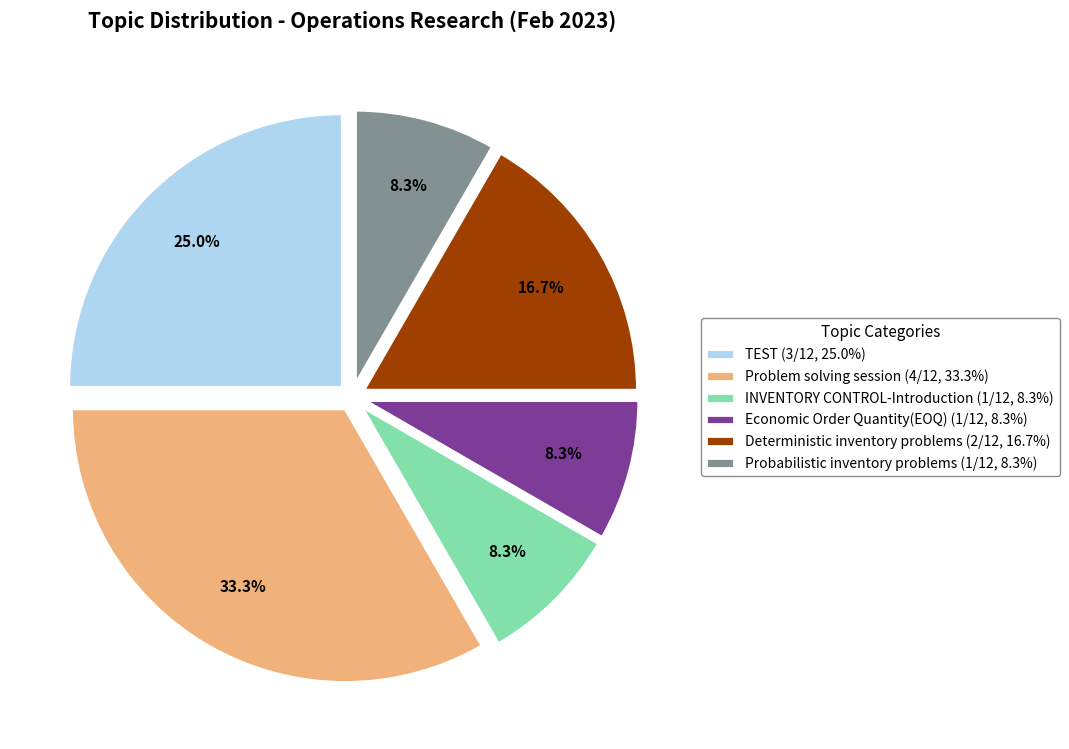

Is it true that Problem solving session is 40% of the pie?

False